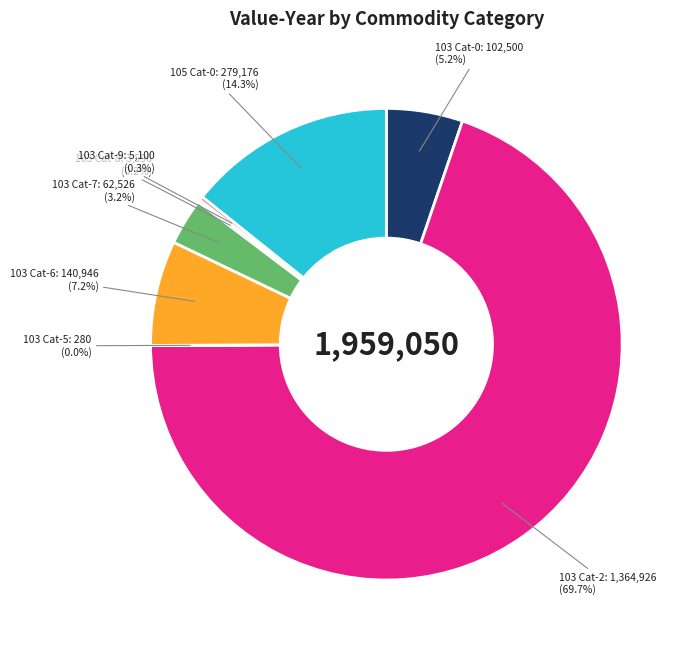

Which category accounts for the majority?

103 Cat-2